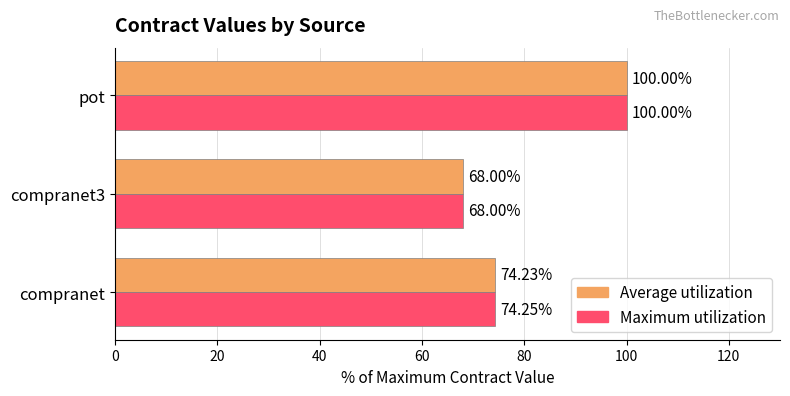

Which series has the largest total across all categories?

Maximum utilization